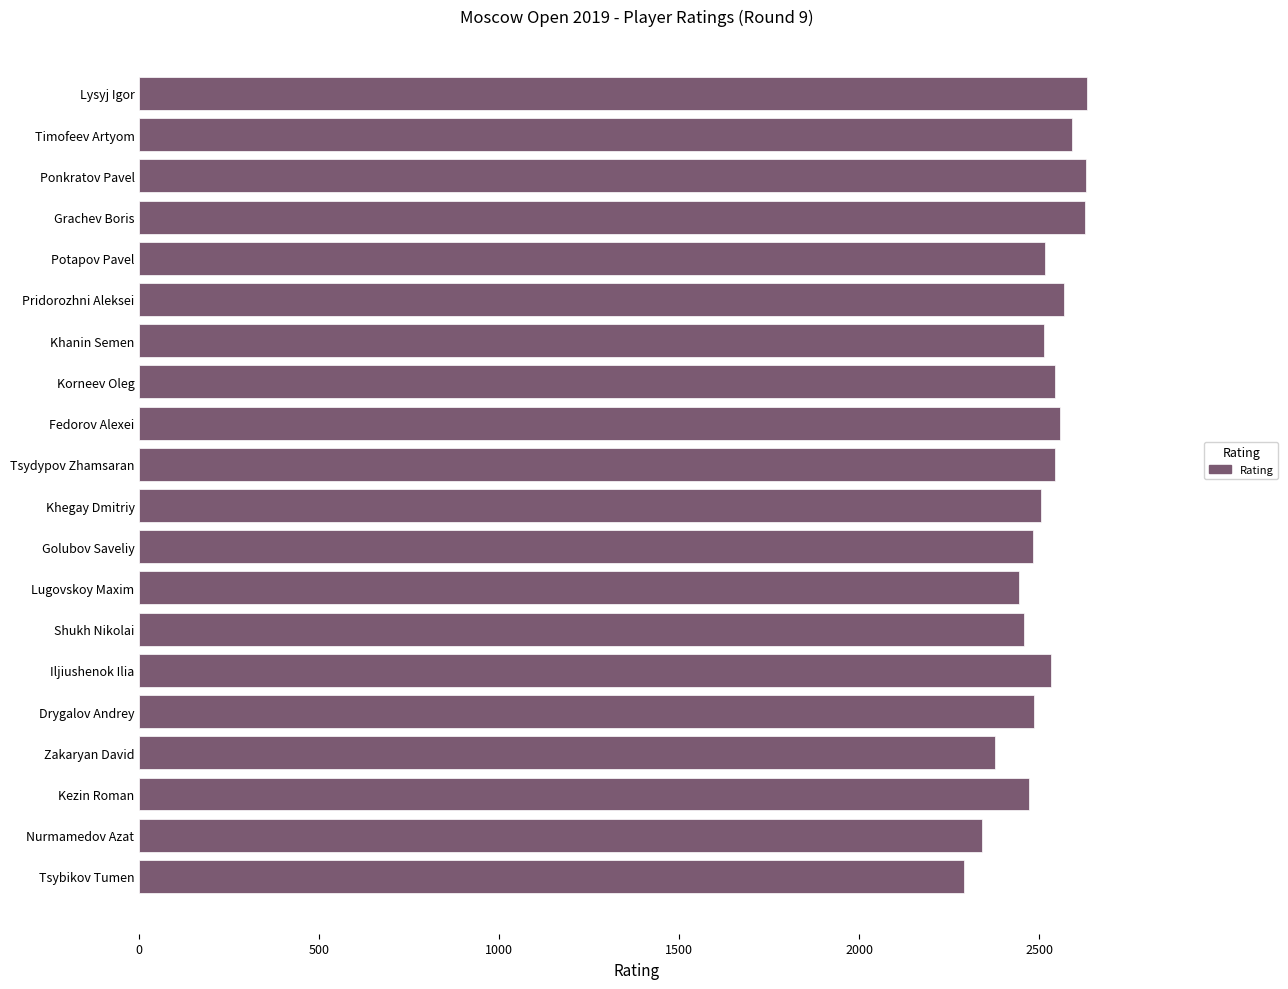

The value at Grachev Boris is 4089. True or false?

False